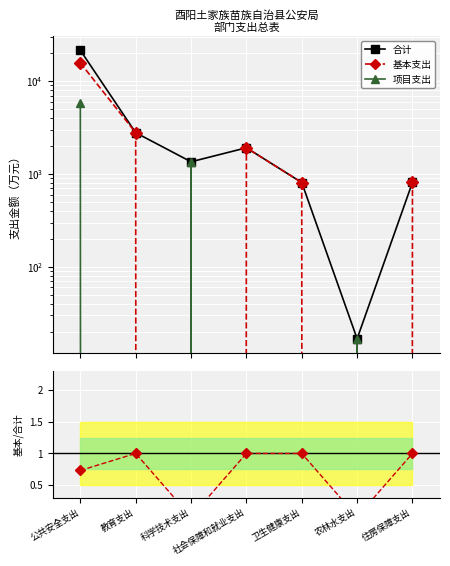

What is the label of the 2nd point from the right?

农林水支出